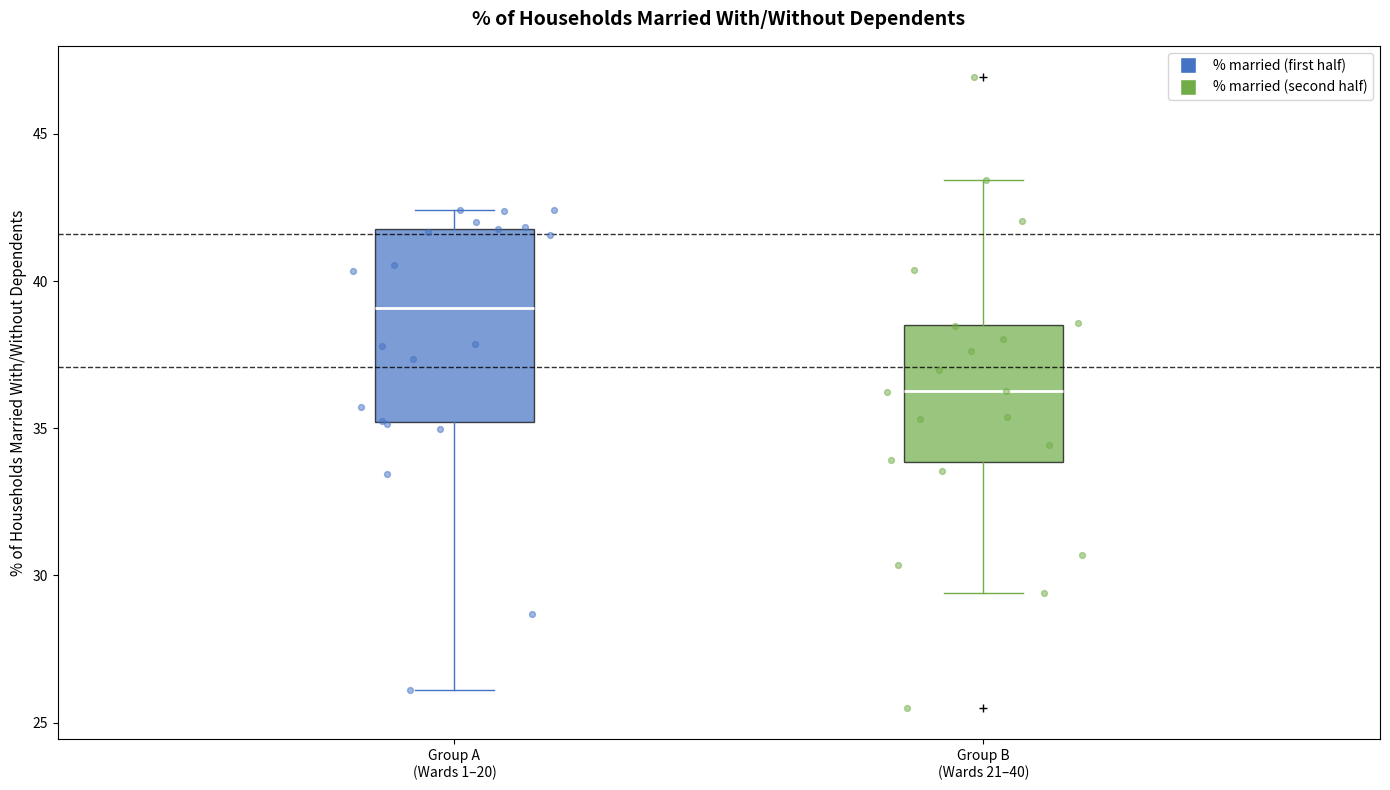

Where does the lower whisker of the box for Group A (Wards 1–20) end on the y-axis? The values are not printed on the chart, so give them approximately, as read against the axis.

26.0